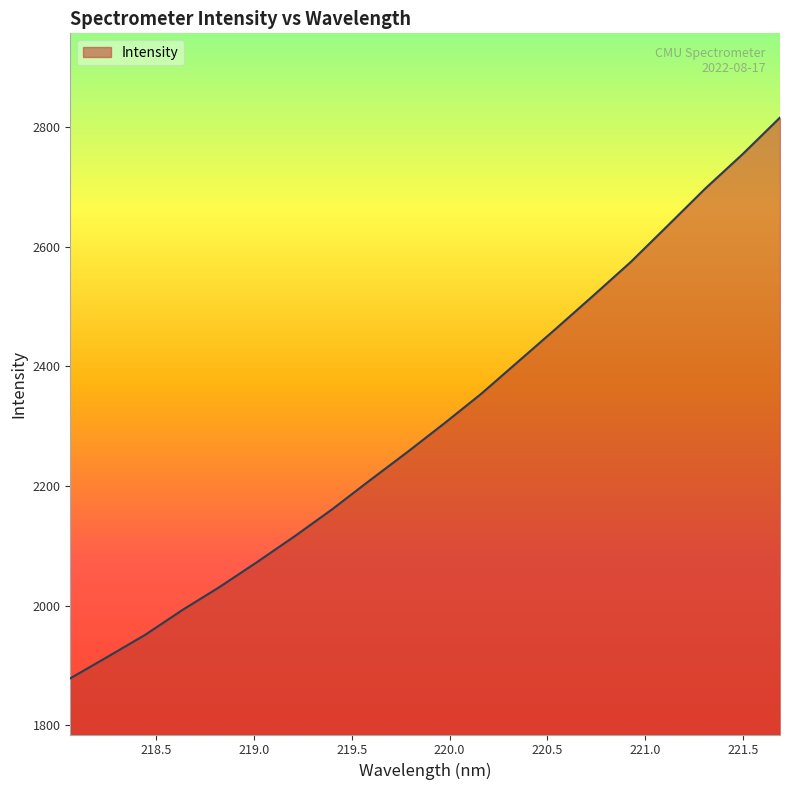

What is the difference between the maximum and minimum values?

937.5